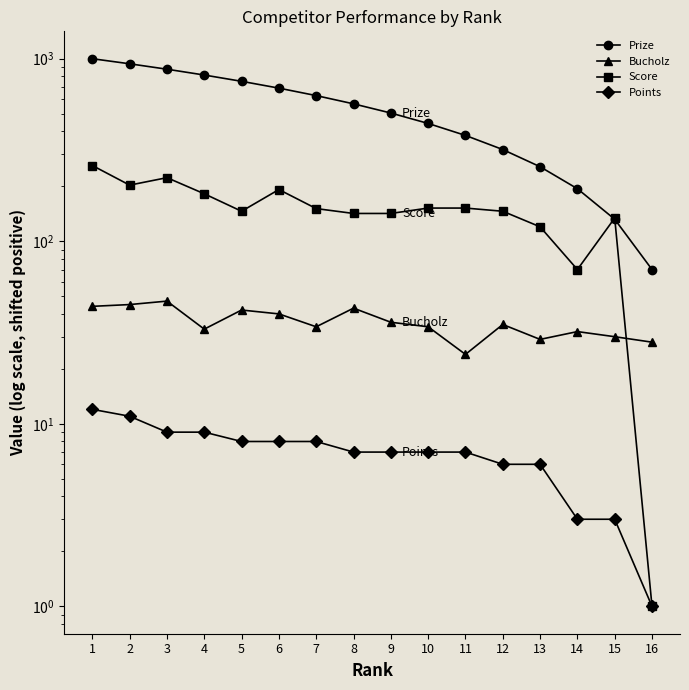

Which category has the lowest value across all series?

16